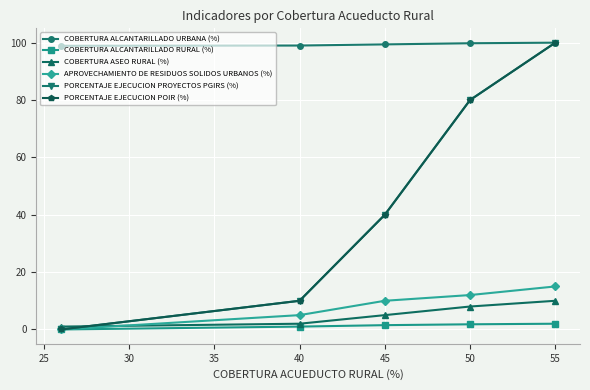

What is the value of the COBERTURA ASEO RURAL (%) point at the 4th from the left?

8.0